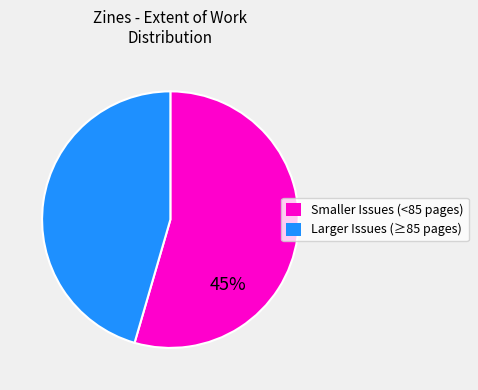

Is it true that 7732 is 23% of the pie?

True